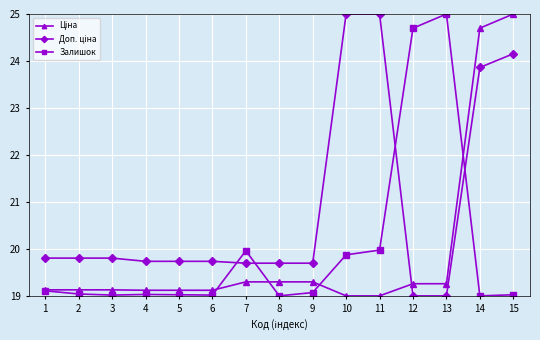

True or false: Залишок has a value of 31.0 at 3.

False